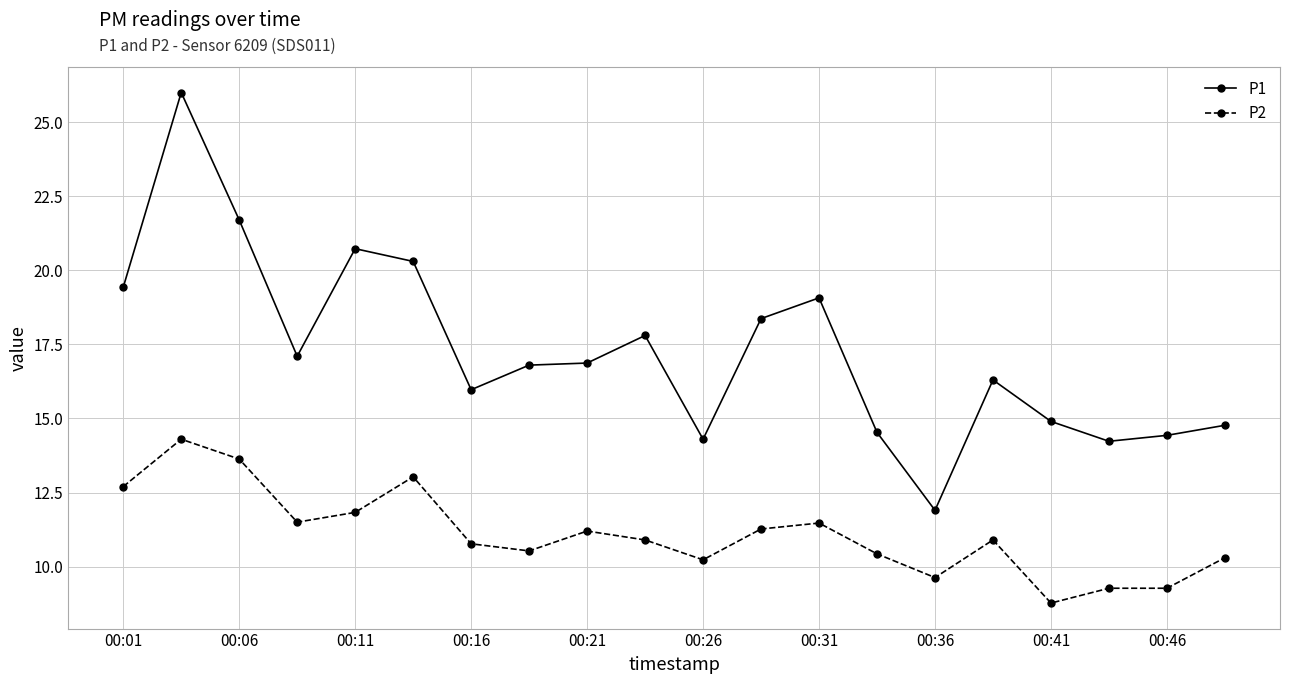

At how many categories does at least one series exceed 21?

2